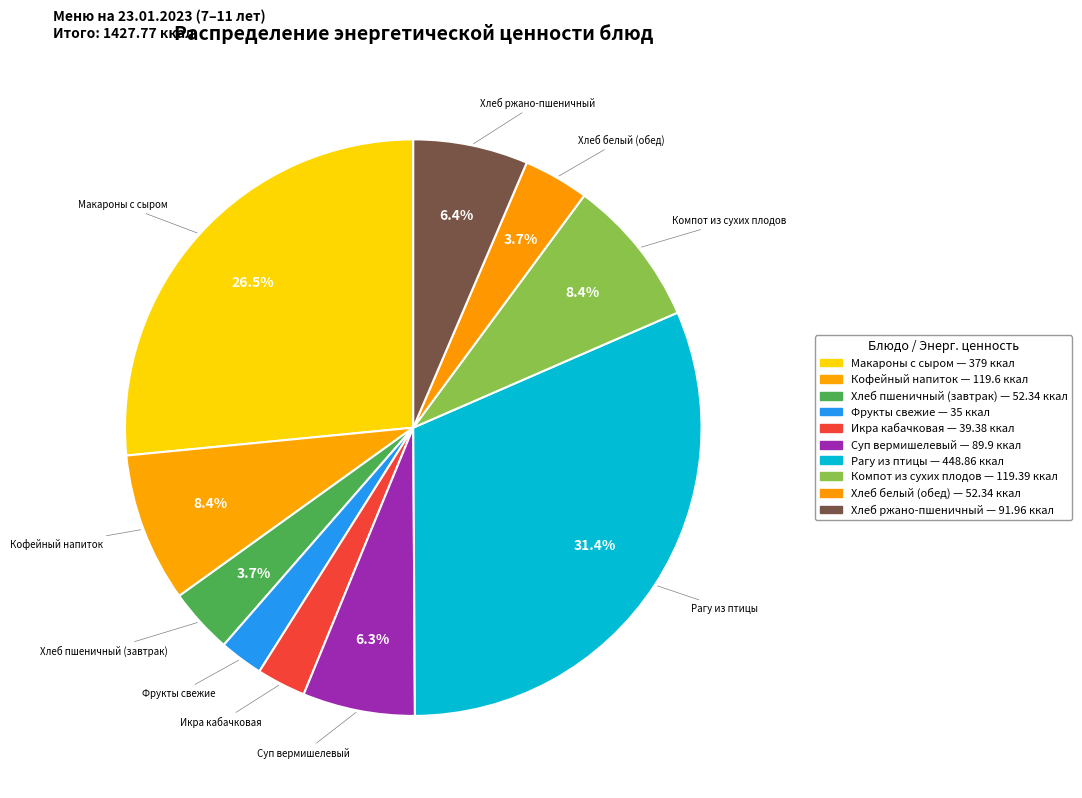

To the nearest percent, what portion does Фрукты свежие represent?

2%